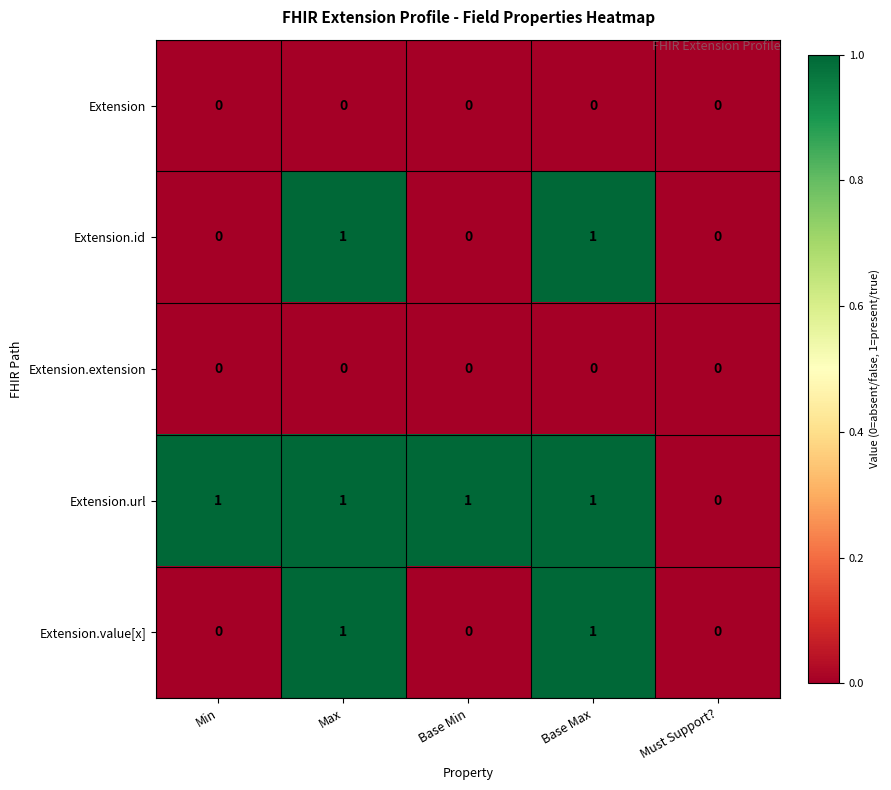

Where is Extension.url nearest to the value 0?

Must Support?